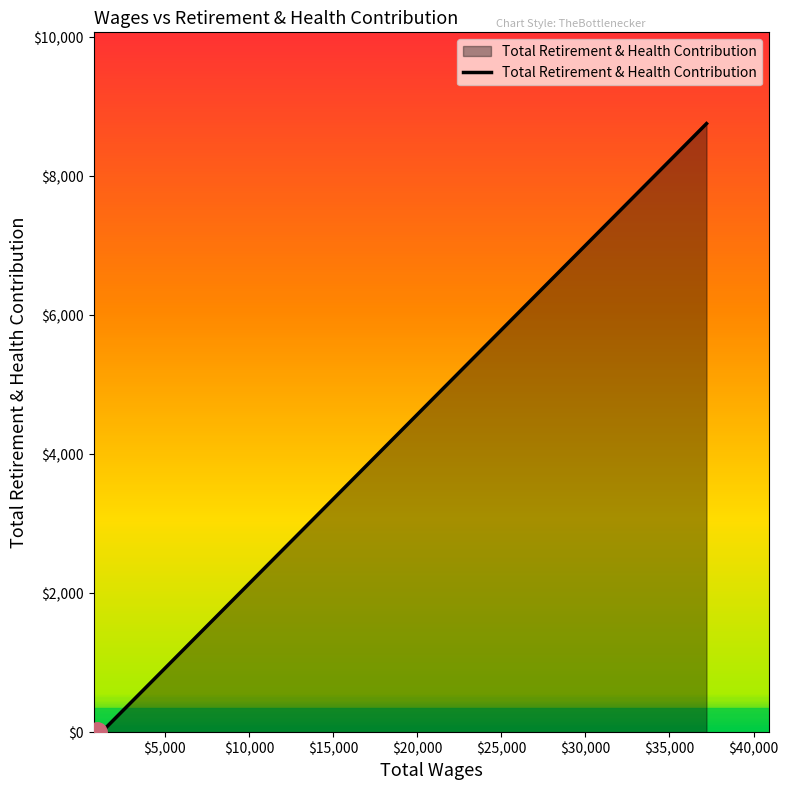

What is the sum of all values?

8756